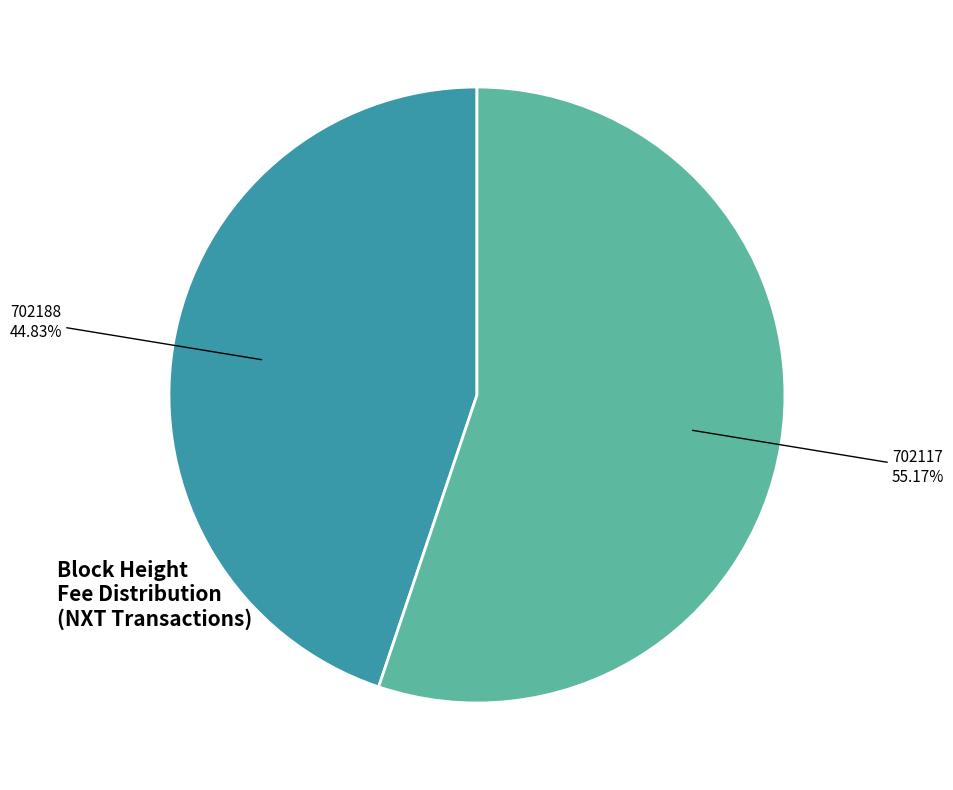

Which slice represents more than half of the pie?

702117